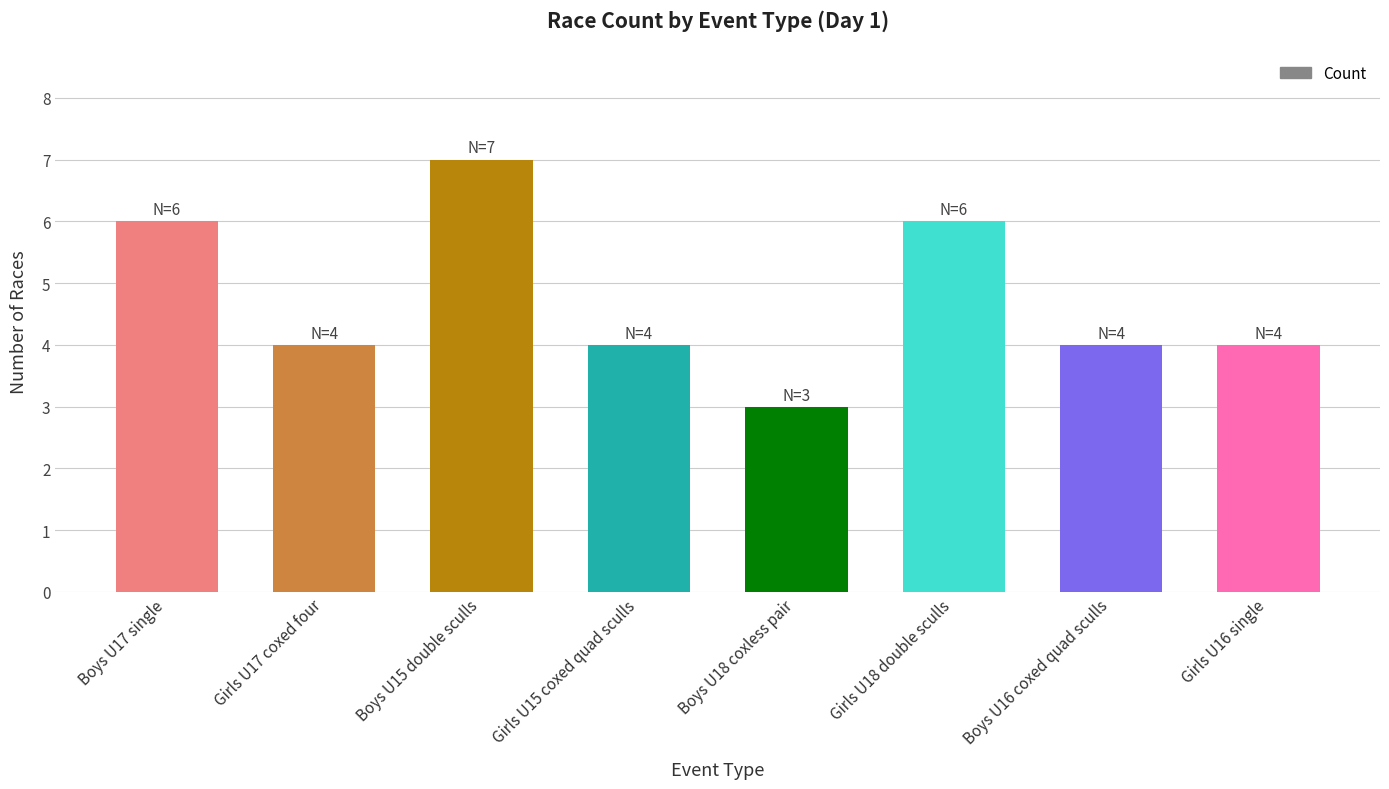

Reading right to left, transcribe all the data shown in this chart.

Girls U16 single=4	Boys U16 coxed quad sculls=4	Girls U18 double sculls=6	Boys U18 coxless pair=3	Girls U15 coxed quad sculls=4	Boys U15 double sculls=7	Girls U17 coxed four=4	Boys U17 single=6